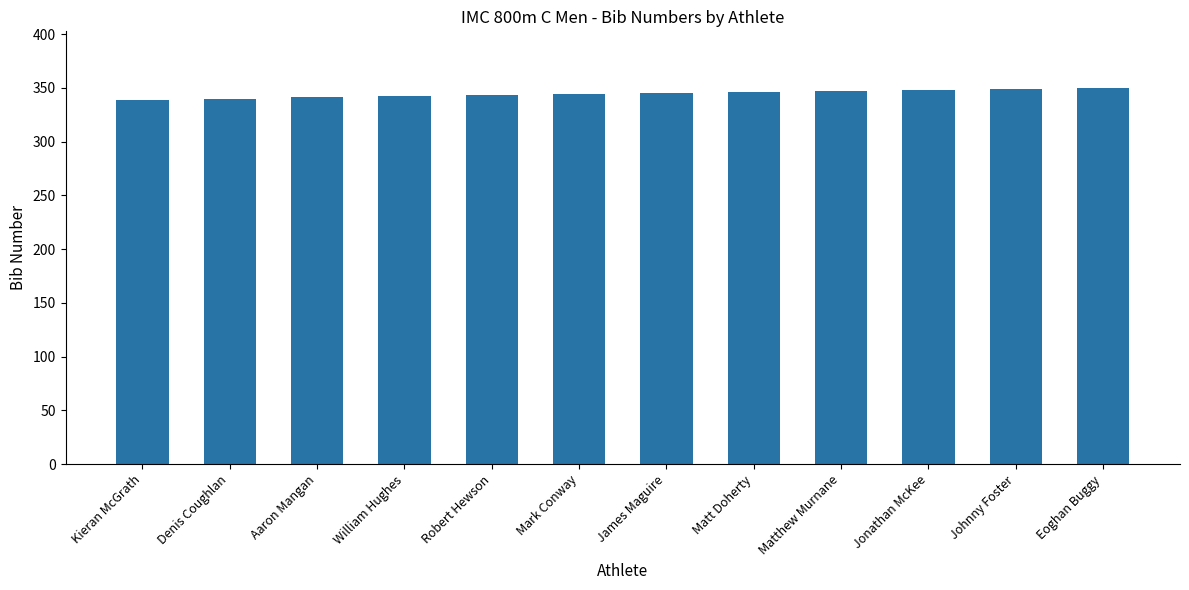

What is the ratio of the value at Robert Hewson to the value at William Hughes?

1.0